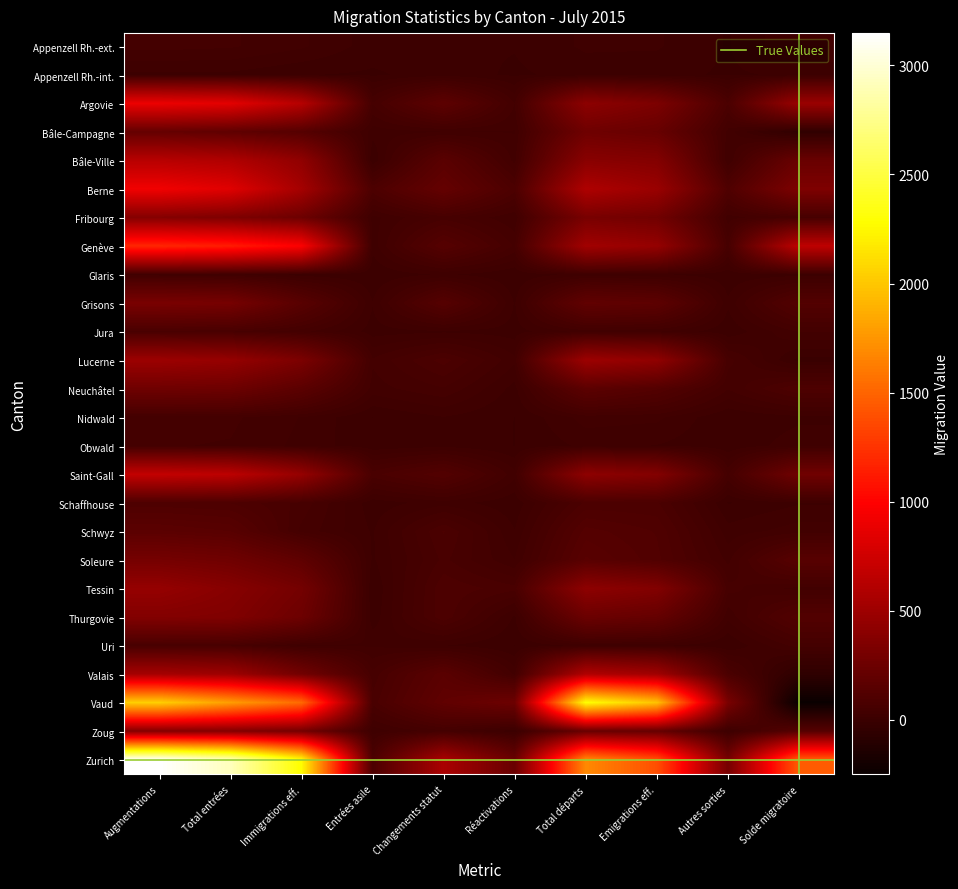

Rank the series at Augmentations from lowest to highest value.

Appenzell Rh.-int., Glaris, Obwald, Appenzell Rh.-ext., Nidwald, Uri, Jura, Schaffhouse, Schwyz, Bâle-Campagne, Neuchâtel, Soleure, Grisons, Thurgovie, Zoug, Fribourg, Tessin, Lucerne, Valais, Bâle-Ville, Saint-Gall, Argovie, Berne, Genève, Vaud, Zurich